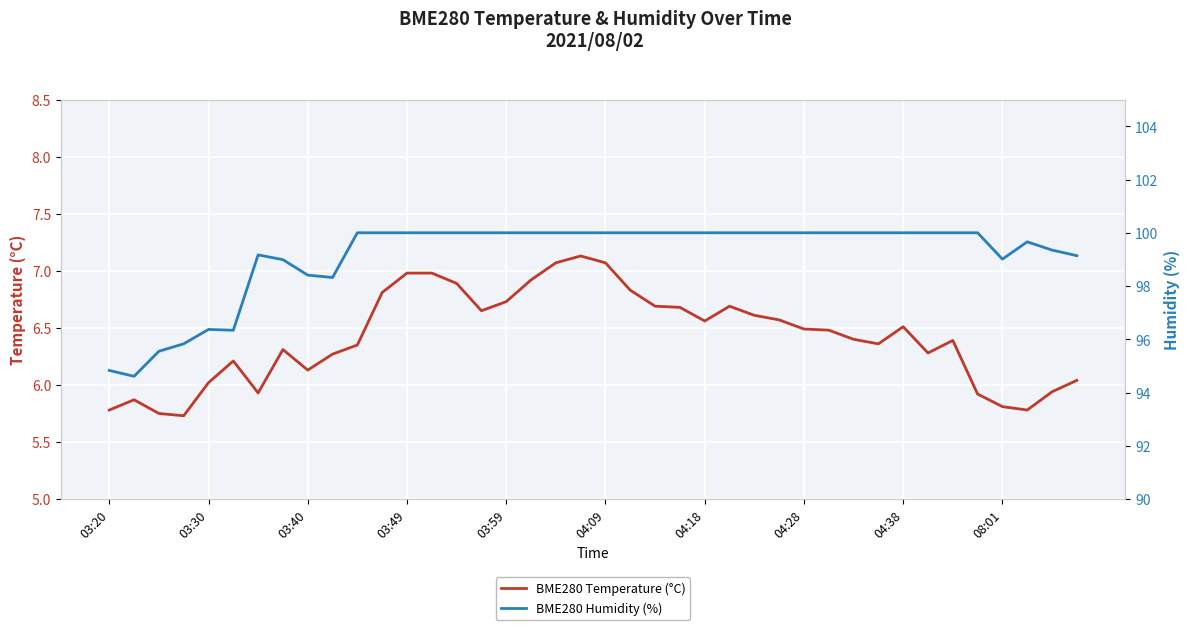

The BME280 Temperature (°C) series shows 9.2 at 03:40. True or false?

False